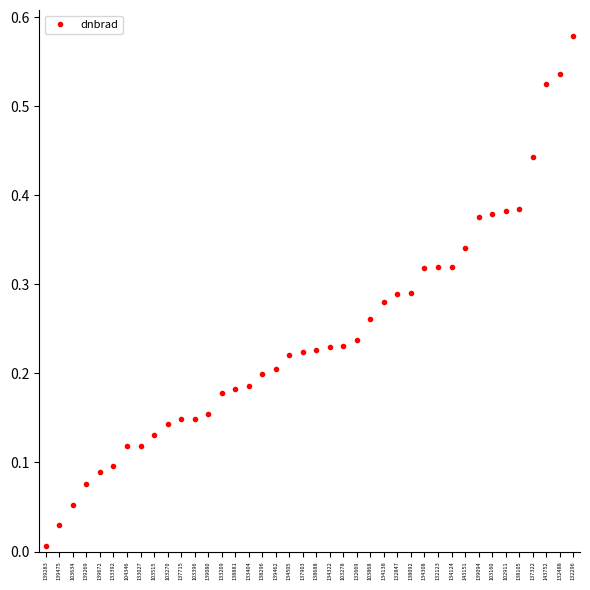

What is the sum of all values?

9.7